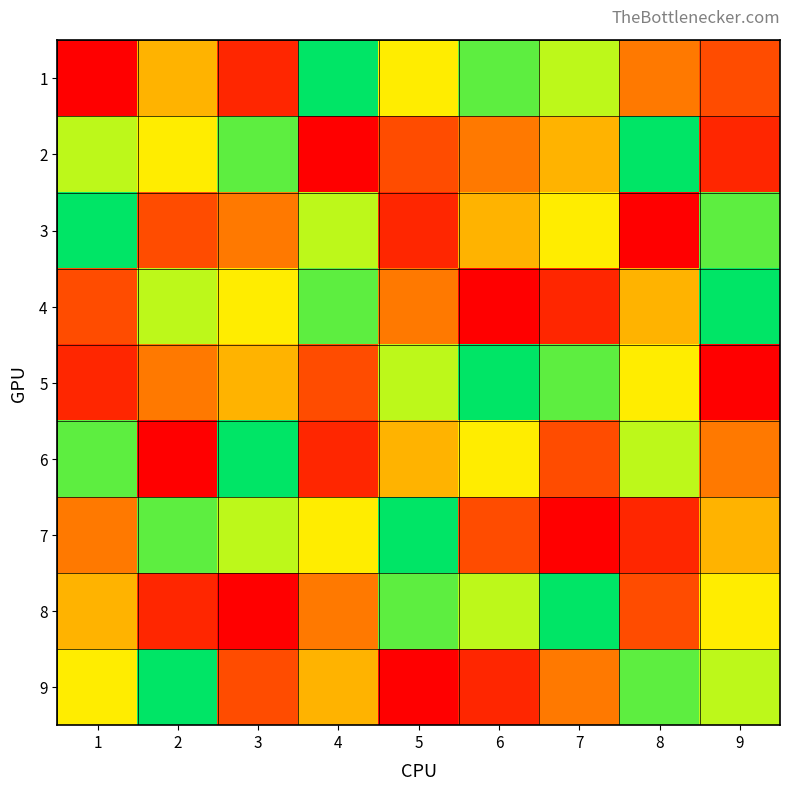

At which category is the sum across all series the highest?

1